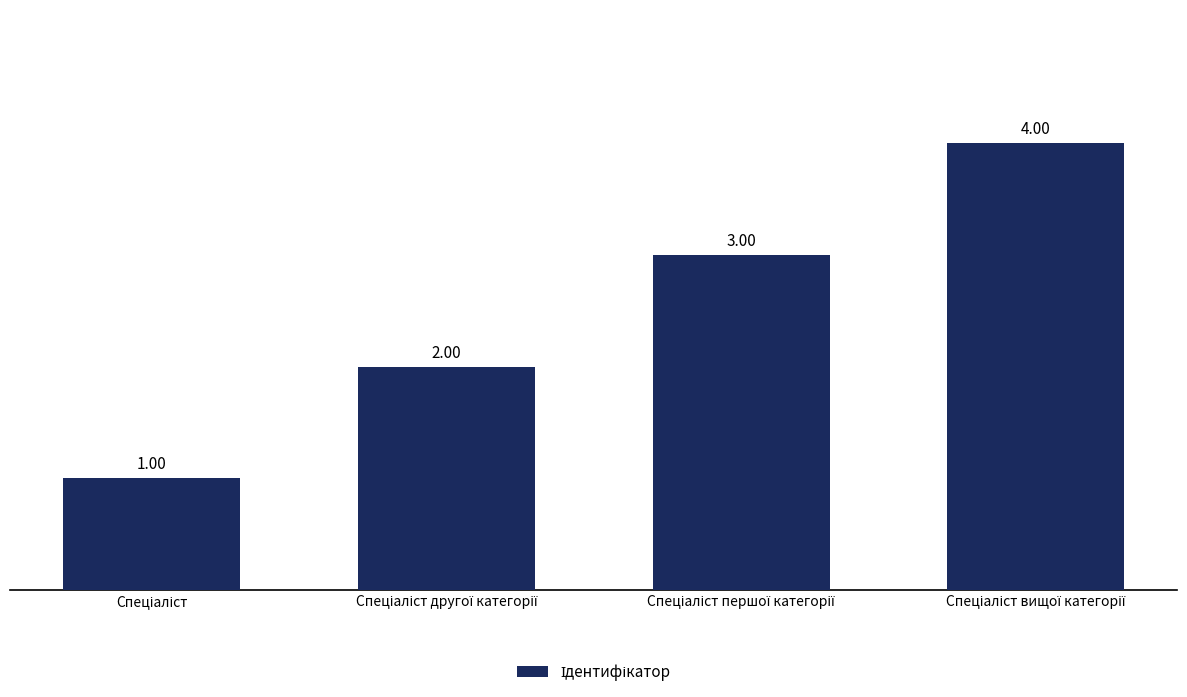

What is the difference between the maximum and minimum values?

3